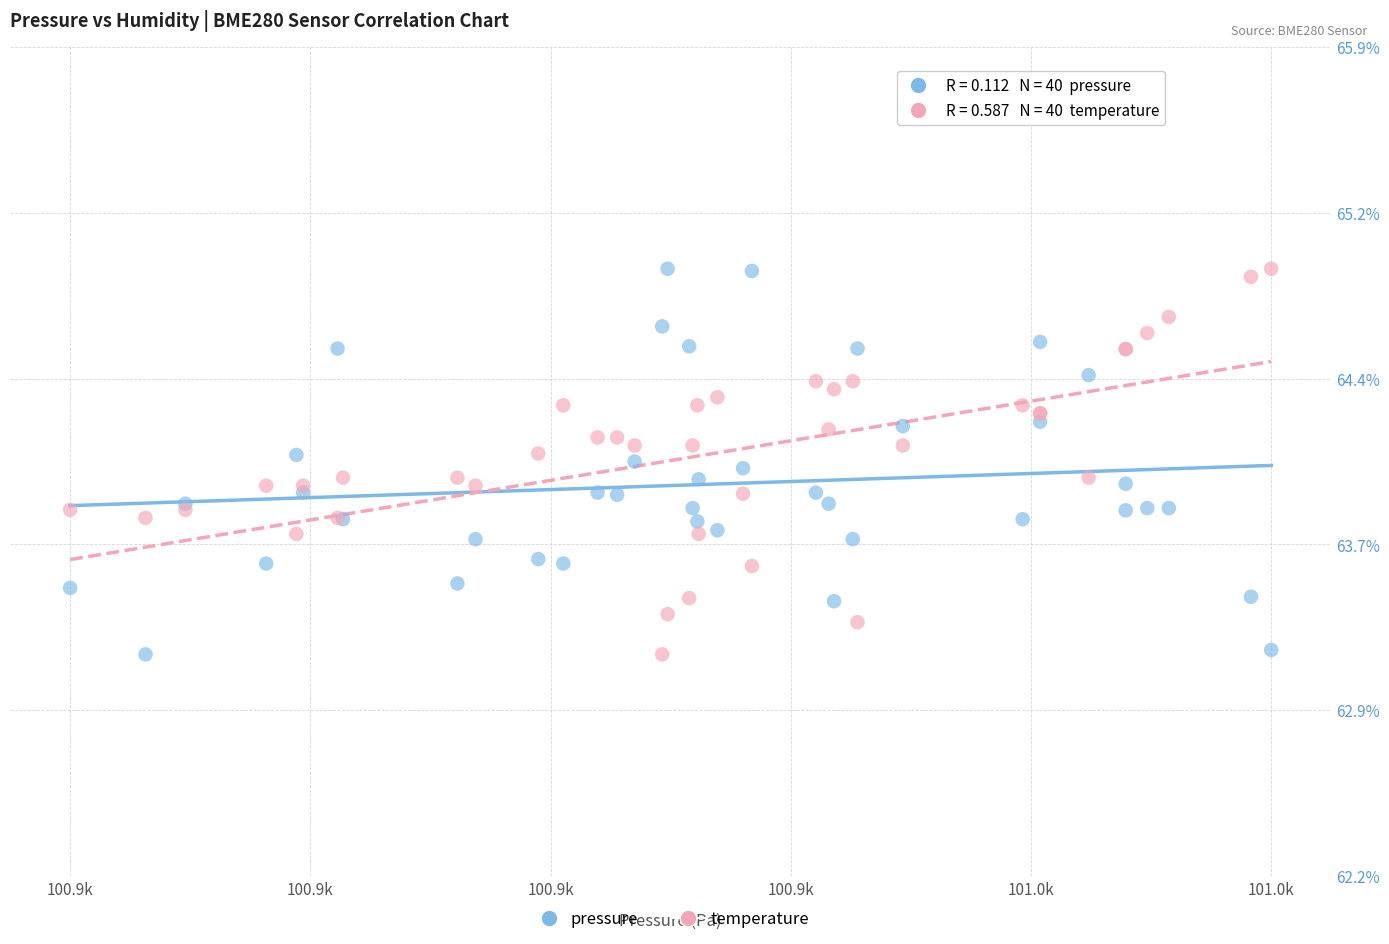

What are all the series names shown in the legend?

pressure, temperature